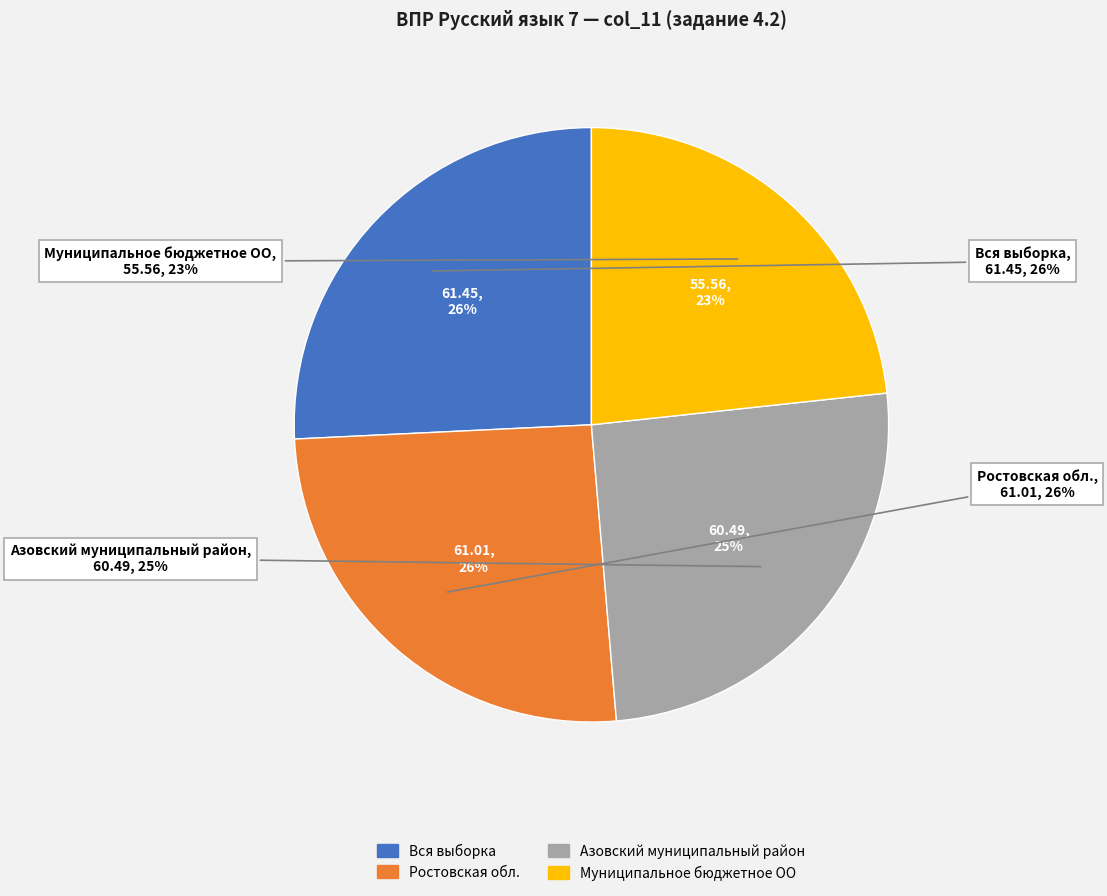

Is it true that Муниципальное бюджетное ОО is 23% of the pie?

True